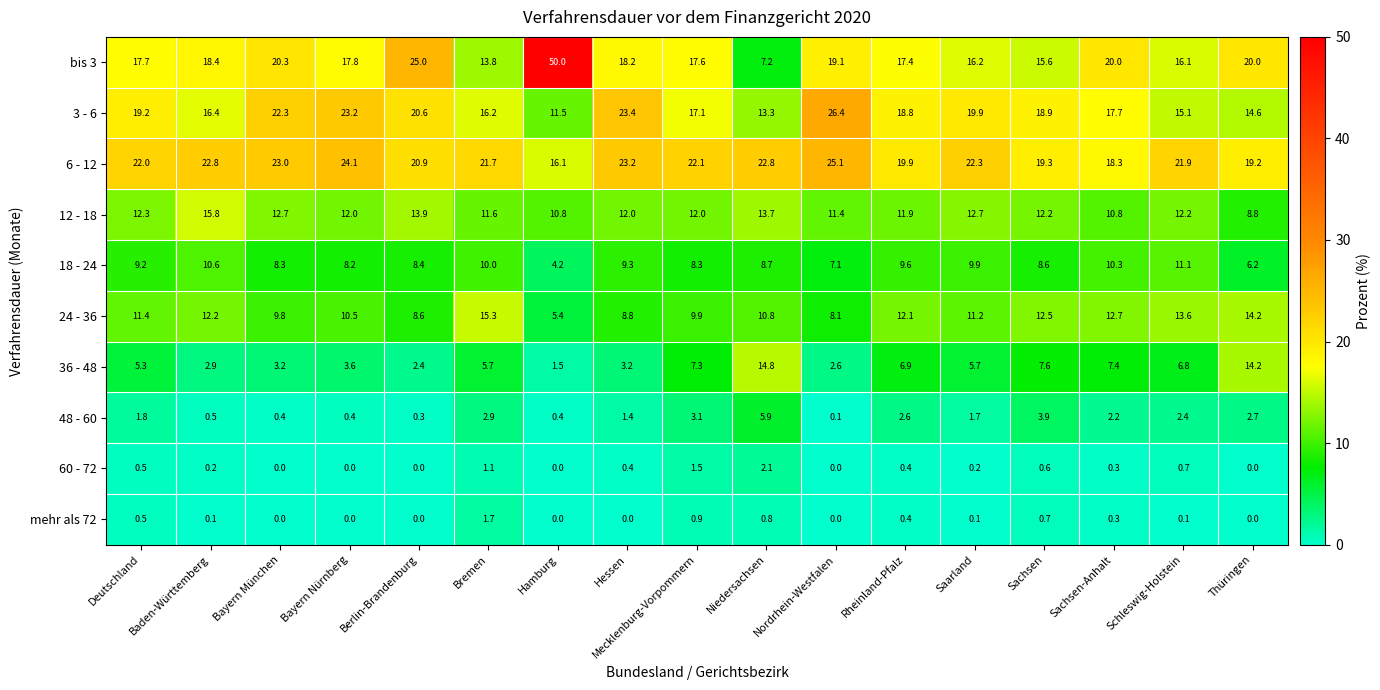

What is the approximate value of 60 - 72 at Mecklenburg-Vorpommern?

1.5